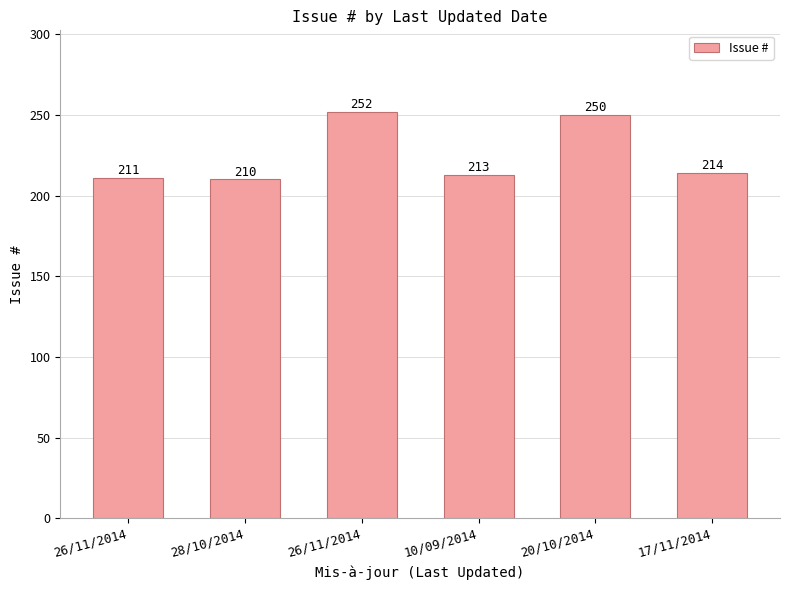

Is it true that the value at 26/11/2014 is 211?

True